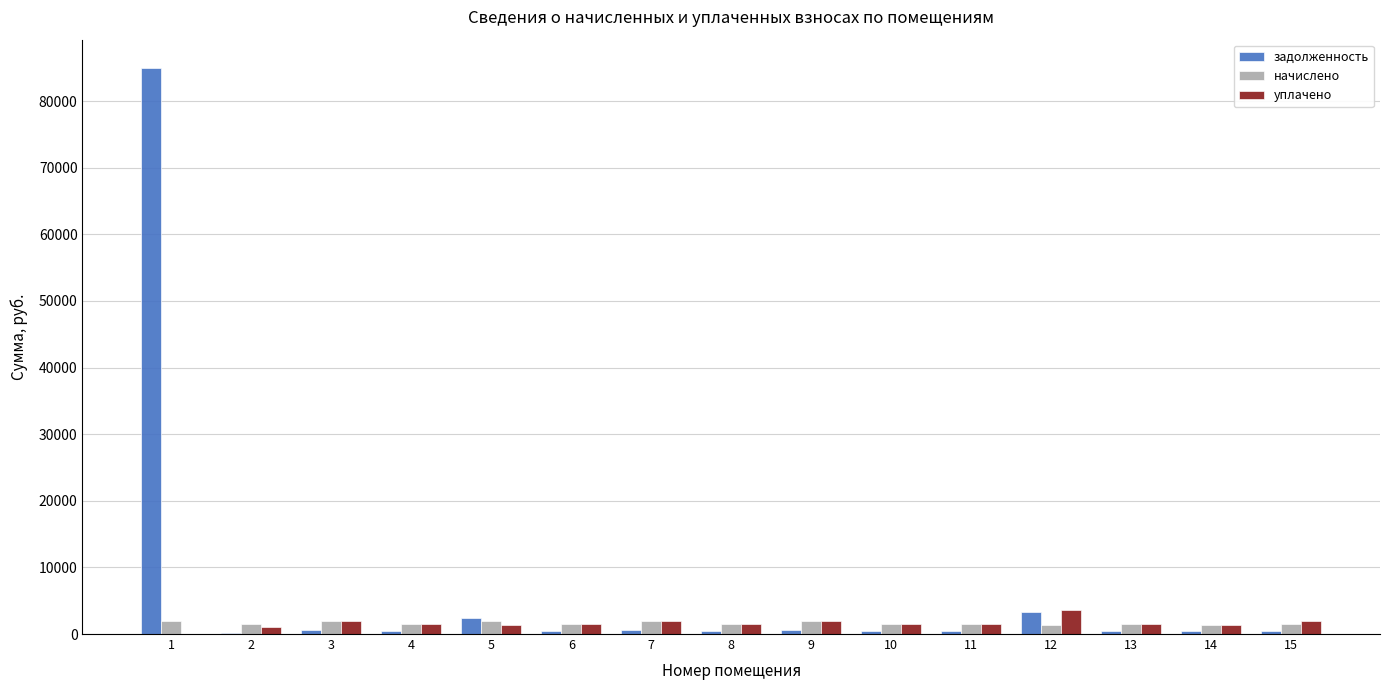

Does the chart contain stacked bars?

No